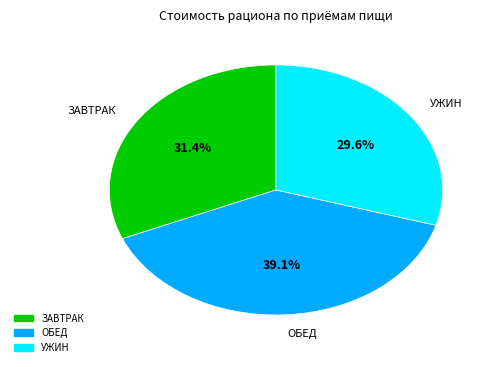

Is there any slice that represents more than half of the pie?

No